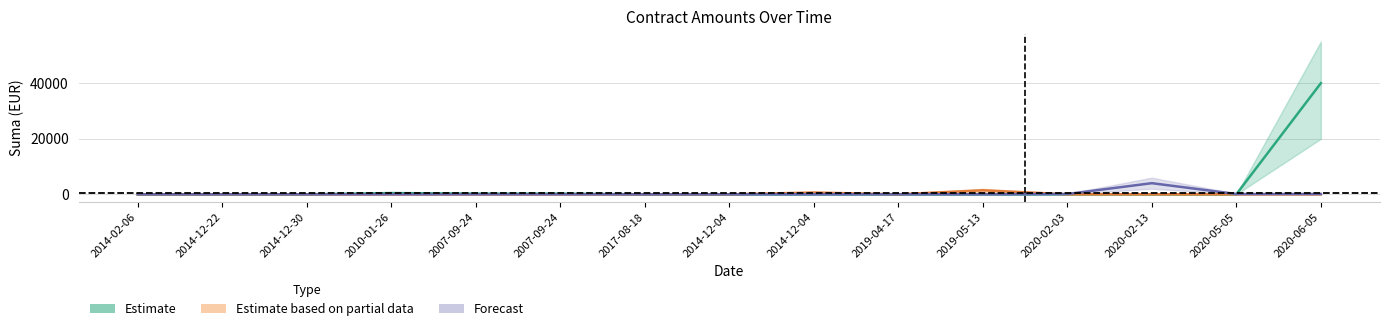

What are all the series names shown in the legend?

Estimate, Estimate based on partial data, Forecast